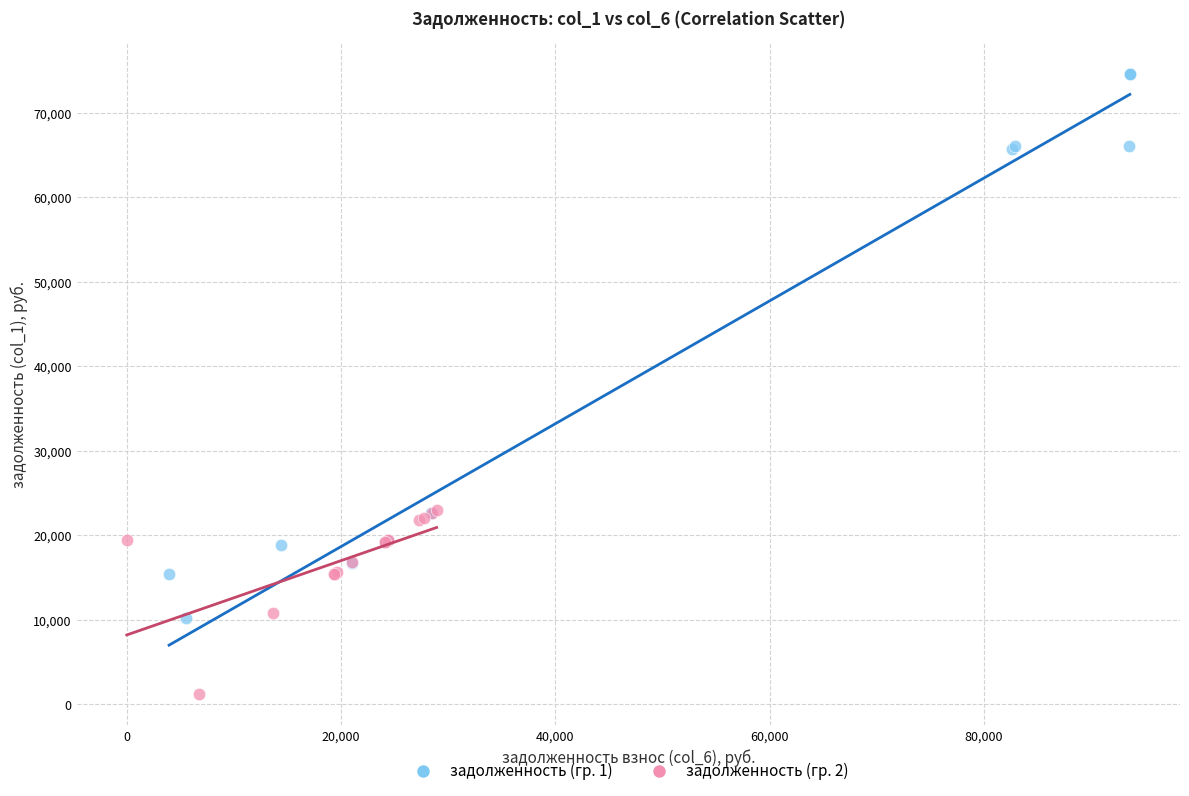

Which series contains the lowest Y value?

задолженность (гр. 2)